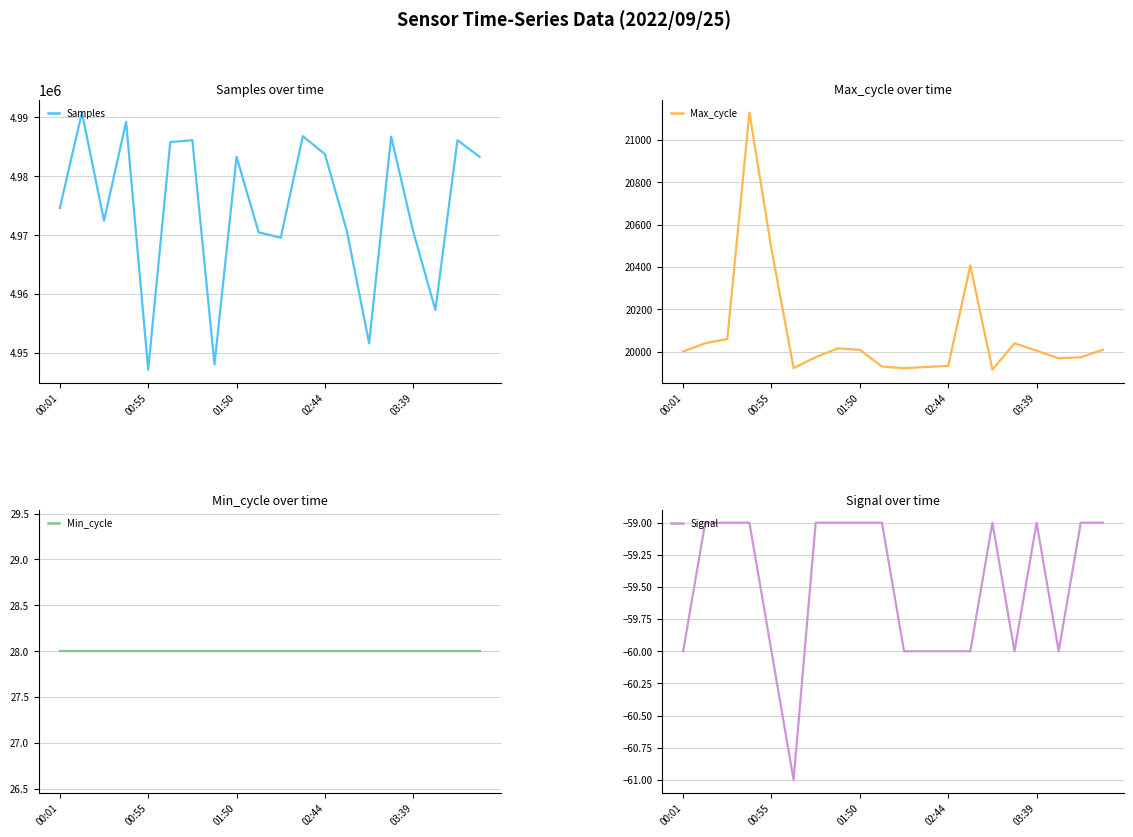

What is the average value of the Signal series?

-60